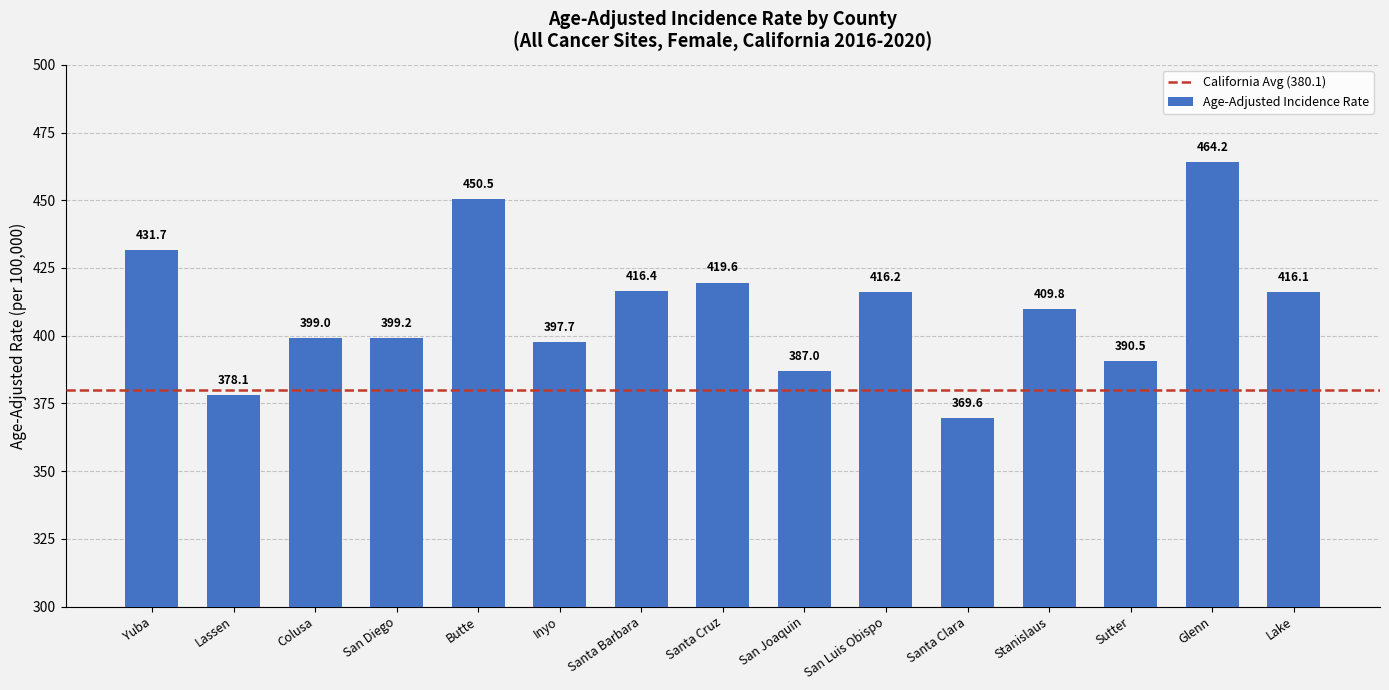

Where does the data first go above 409?

Yuba